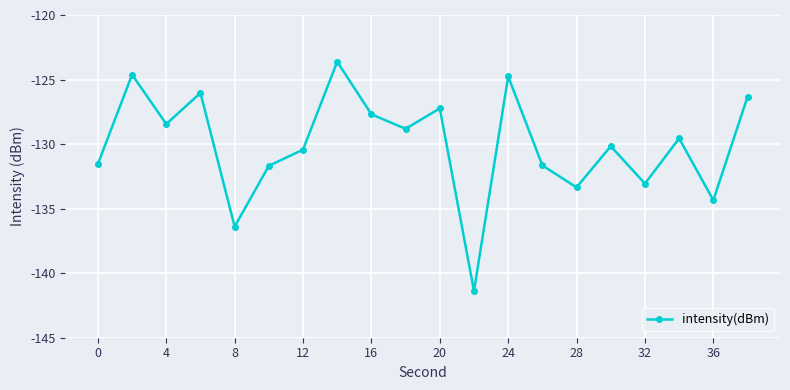

How many points are lower than both their immediate neighbors (excluding endpoints)?

7